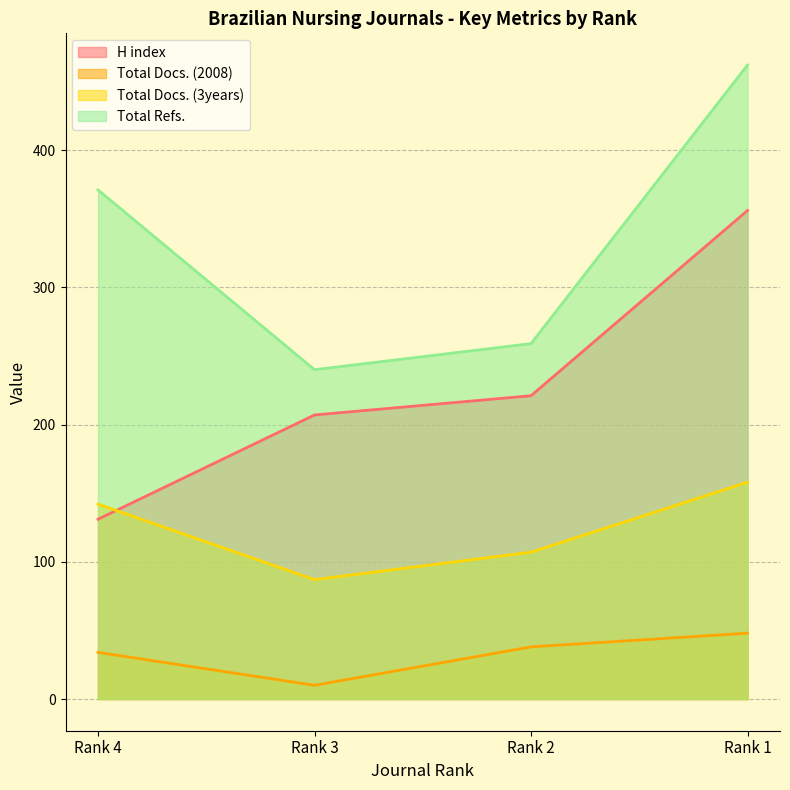

List the labels in order of H index value, smallest first.

Rank 4, Rank 3, Rank 2, Rank 1